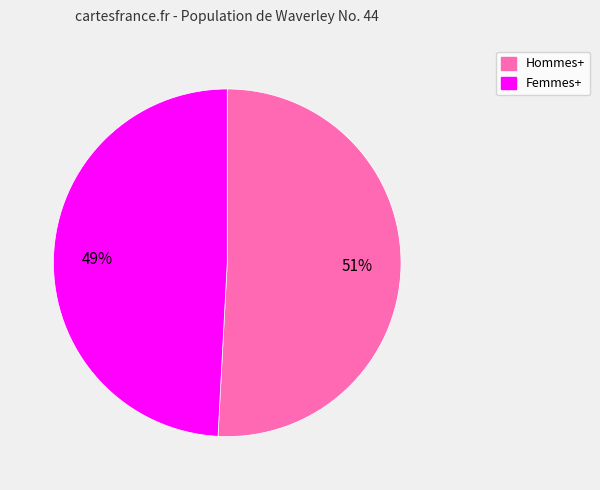

Which slice is the largest?

Hommes+